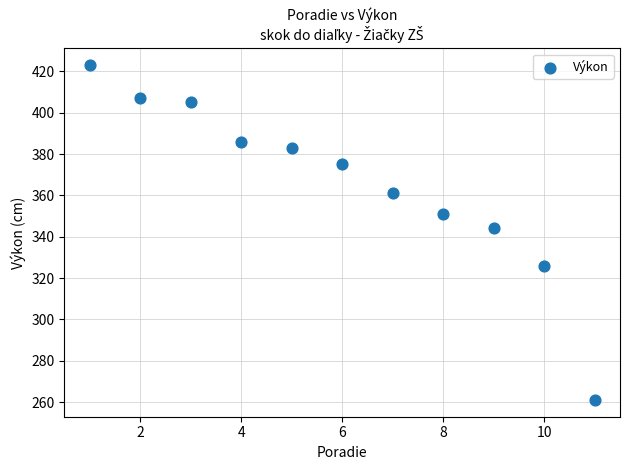

What Y value in the scatter plot is closest to 342?

344